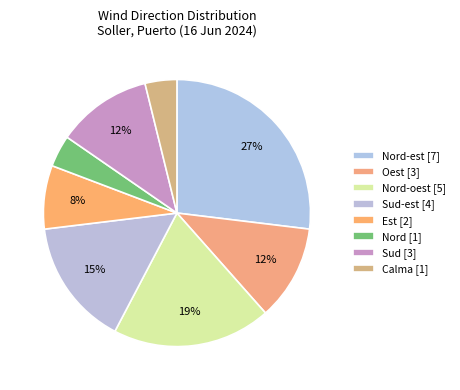

How many segments does this pie chart have?

8